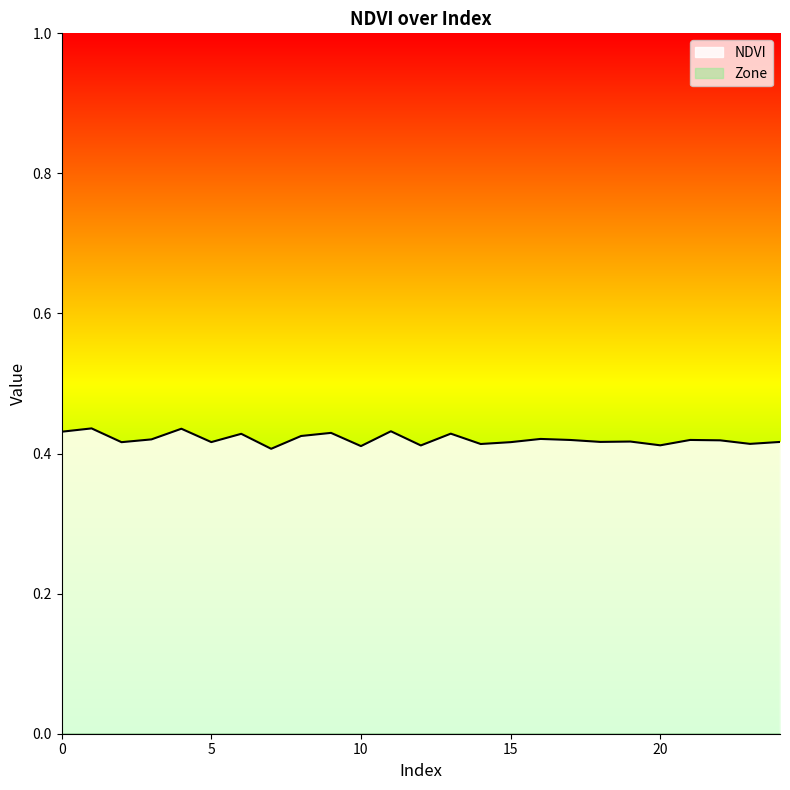

Between 15 and 20, which is larger?

15